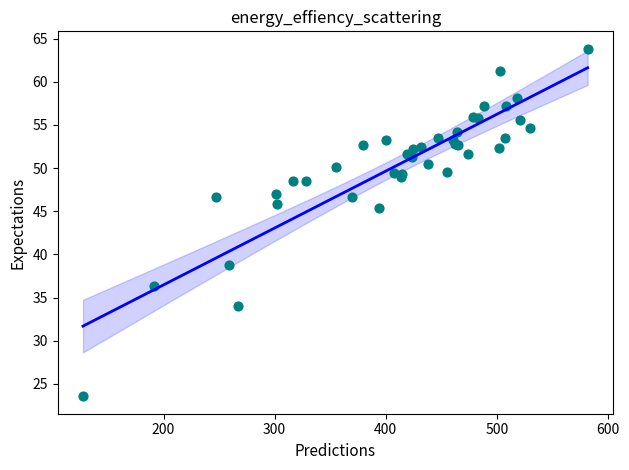

What Y value in the scatter plot is closest to 43?

45.3